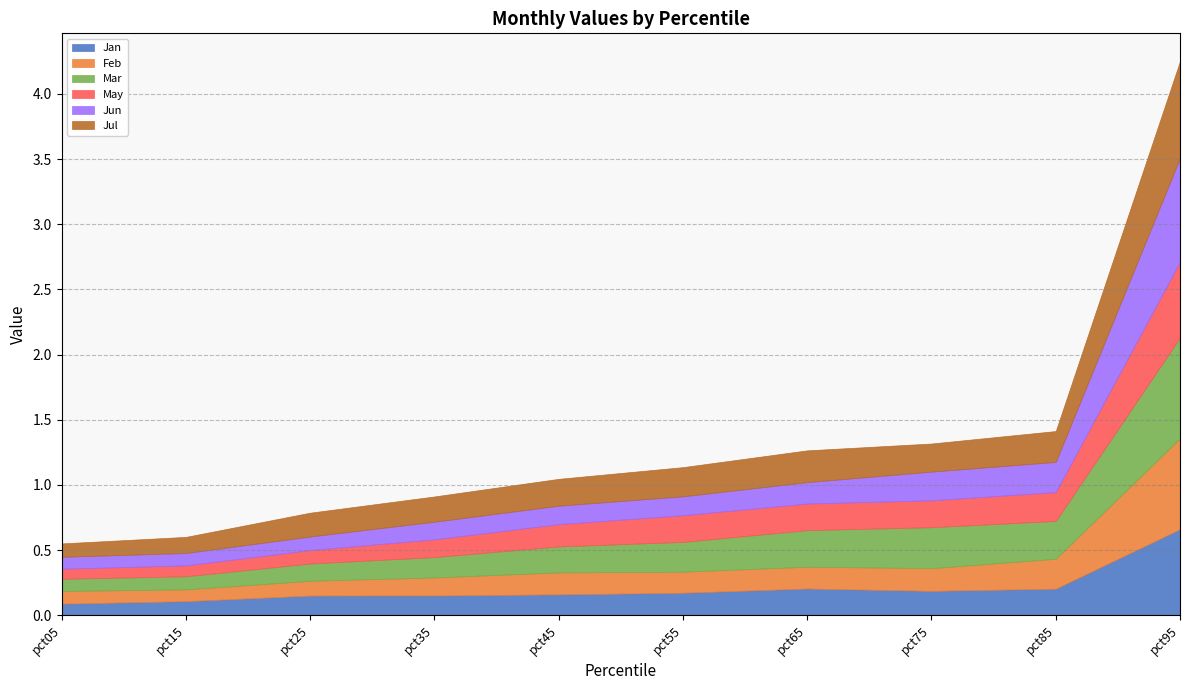

True or false: Feb and Jul intersect in this chart.

False